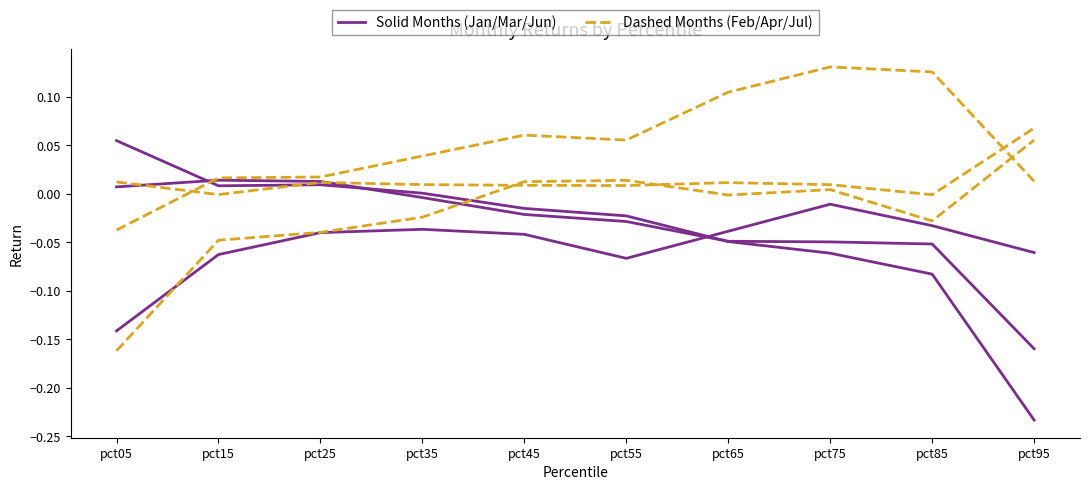

At which category is the sum across all series the highest?

pct95